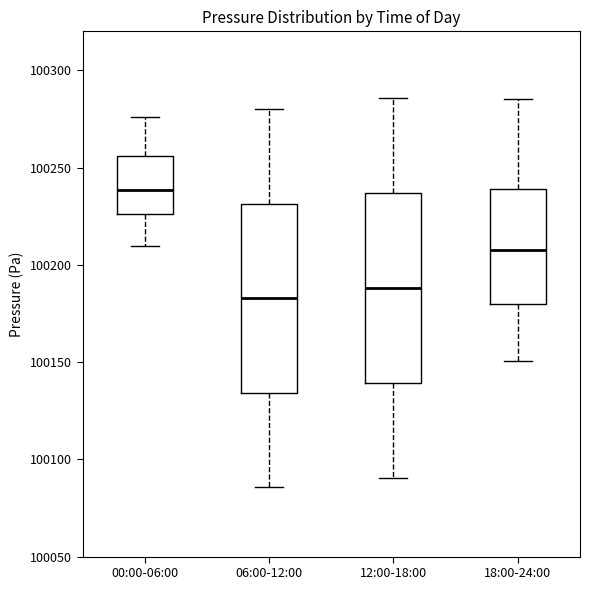

Reading left to right, transcribe this box plot: for each box, give where its median line is, the range the box spans, and where its two whiskers end, as read against the y-axis. The values are not printed on the chart, so give them approximately, as read against the axis.

00:00-06:00: median 100240, box 100225 to 100255, whiskers 100210 to 100275
06:00-12:00: median 100185, box 100135 to 100230, whiskers 100085 to 100280
12:00-18:00: median 100190, box 100140 to 100235, whiskers 100090 to 100285
18:00-24:00: median 100210, box 100180 to 100240, whiskers 100150 to 100285